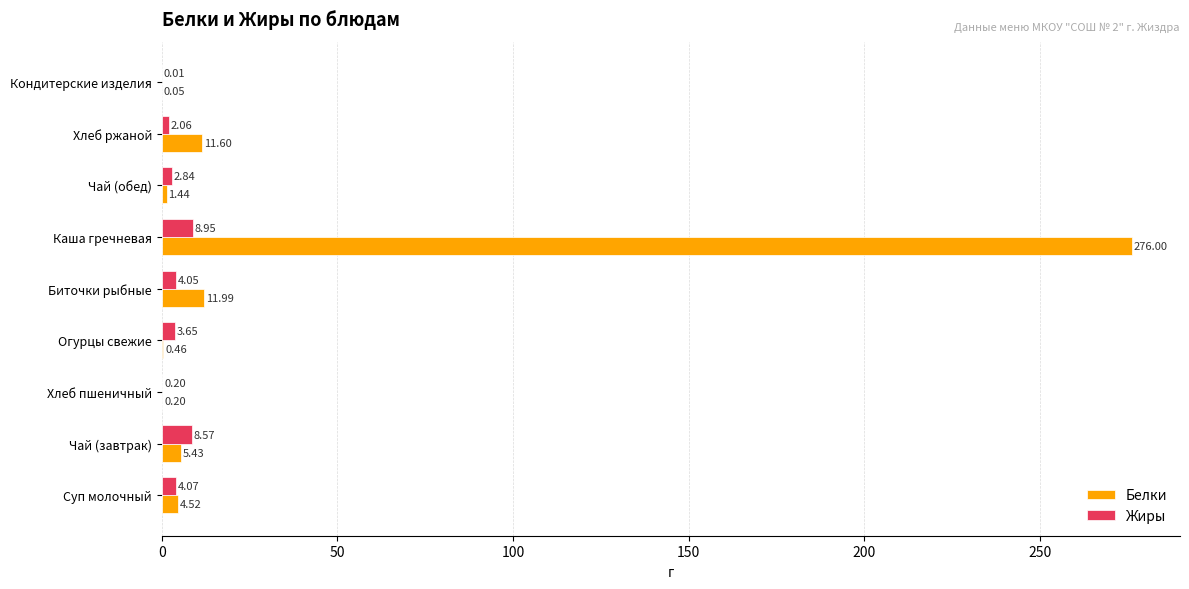

What is the sum of all Жиры values?

34.4